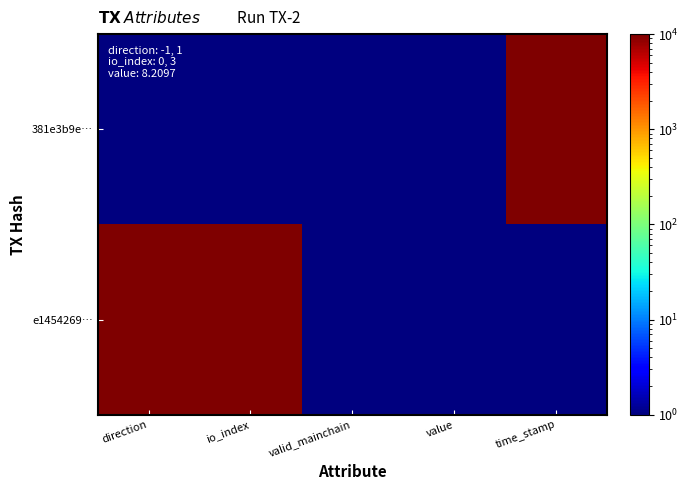

Reading right to left, what are all the values shown in this chart?

381e3b9e…: time_stamp=10000	value=1	valid_mainchain=1	io_index=1	direction=1
e1454269…: time_stamp=1	value=1	valid_mainchain=1	io_index=10000	direction=10000